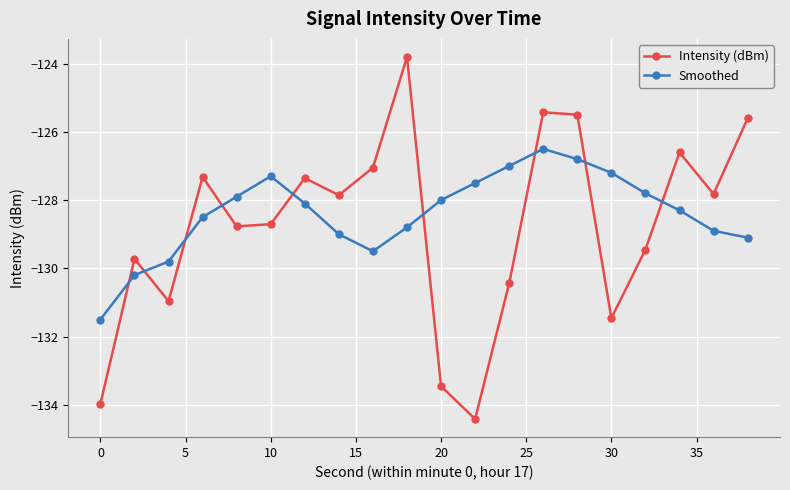

Which series has the largest range (max minus min)?

Intensity (dBm)